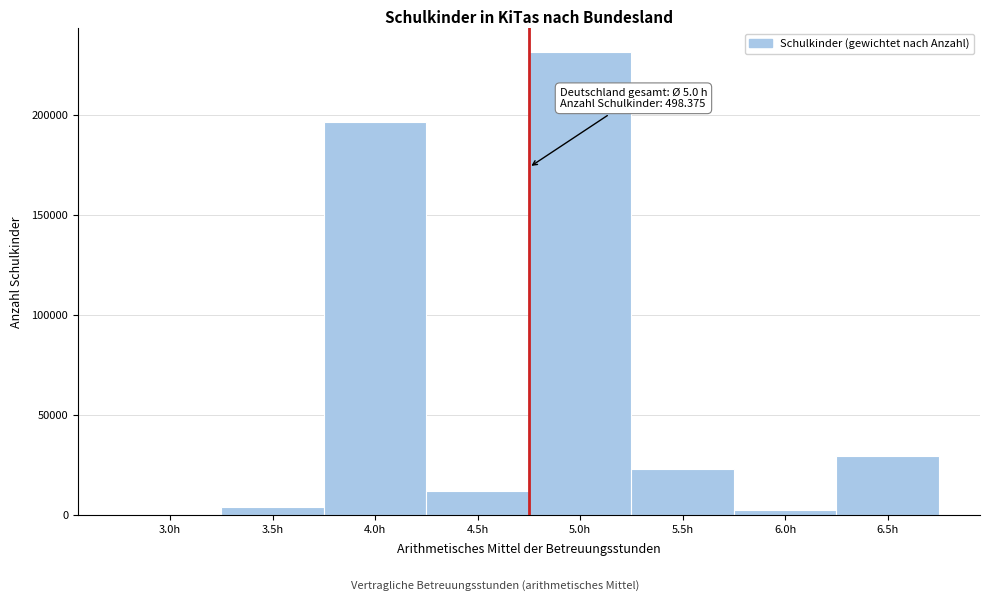

Reading right to left, transcribe all the data shown in this chart.

6.5h=29265	6.0h=2401	5.5h=22982	5.0h=231666	4.5h=11796	4.0h=196252	3.5h=4013	3.0h=0